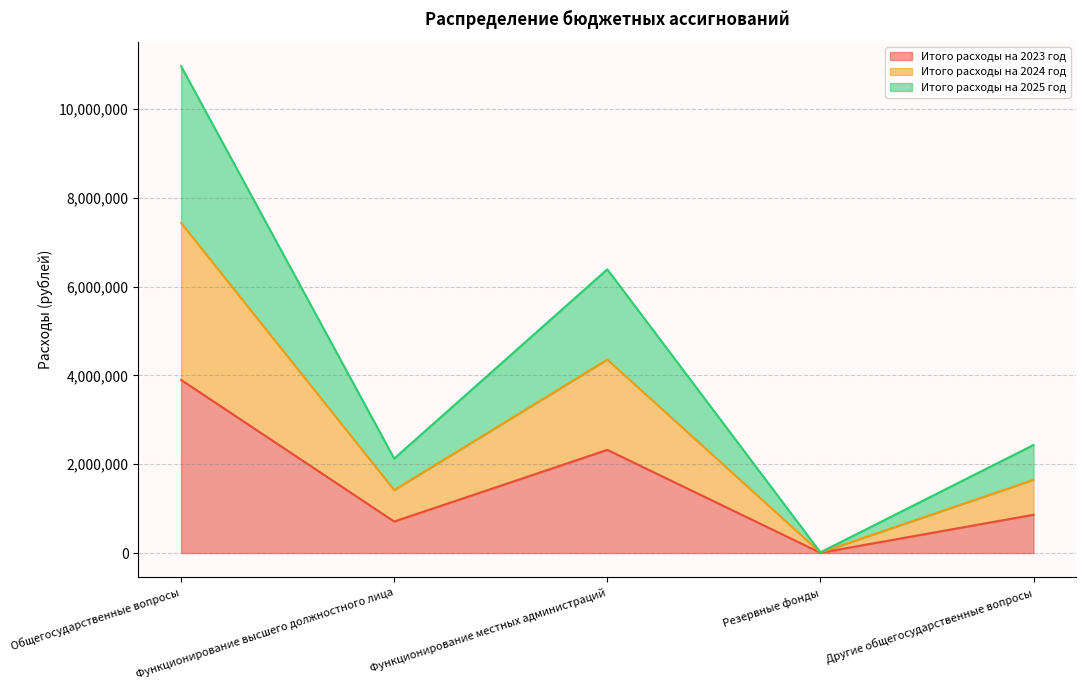

At how many categories does at least one series exceed 10354414?

1